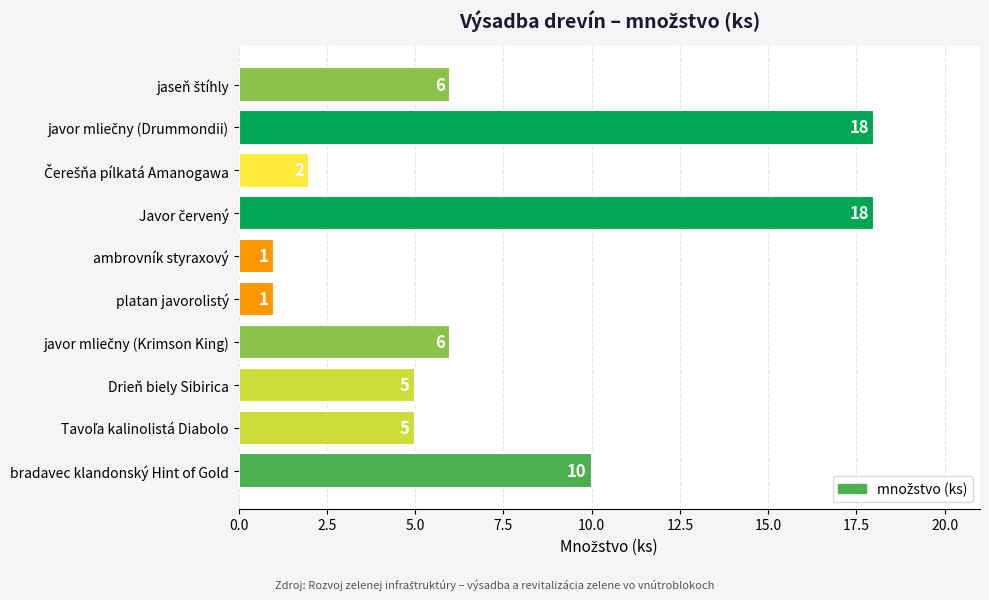

What is the greatest value displayed?

18